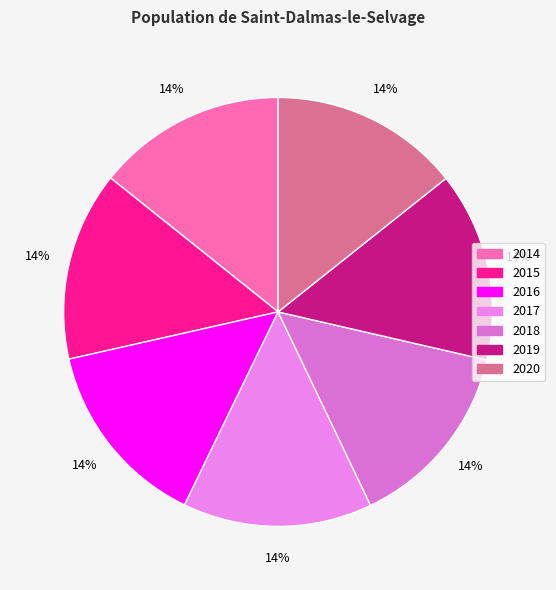

Between 2019 and 2016, which is larger?

2019